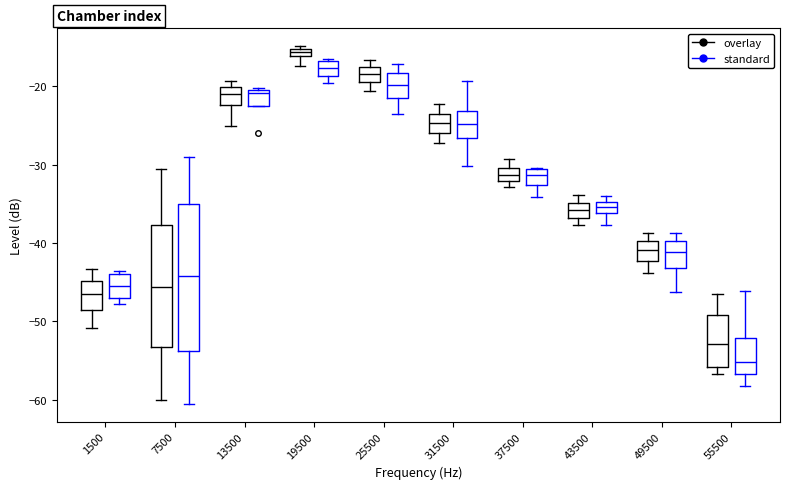

Comparing the boxes themselves (not the whiskers), which one is the tallest?

7500 (standard)